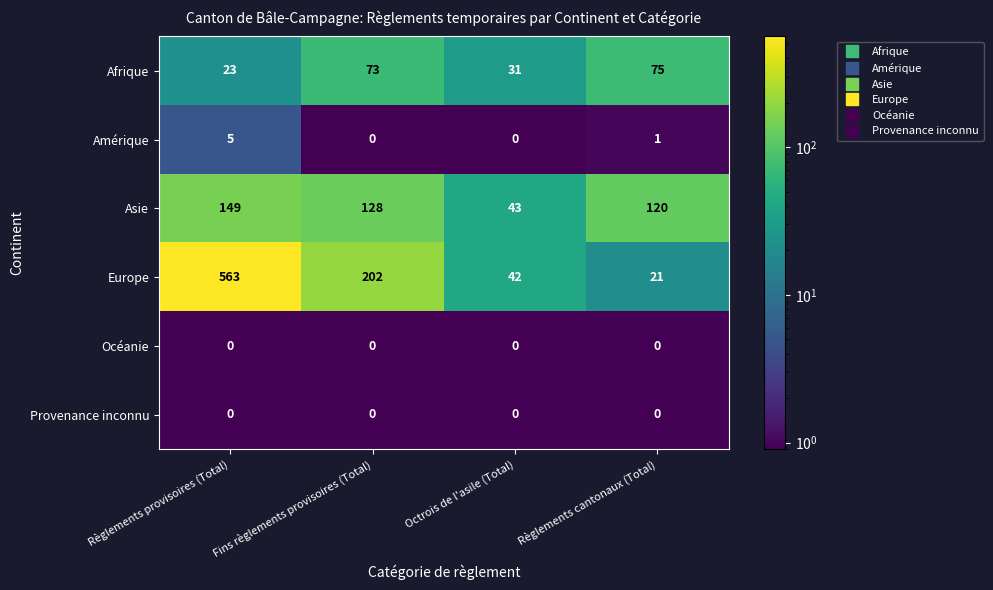

At which label does Afrique reach its peak?

Règlements cantonaux (Total)